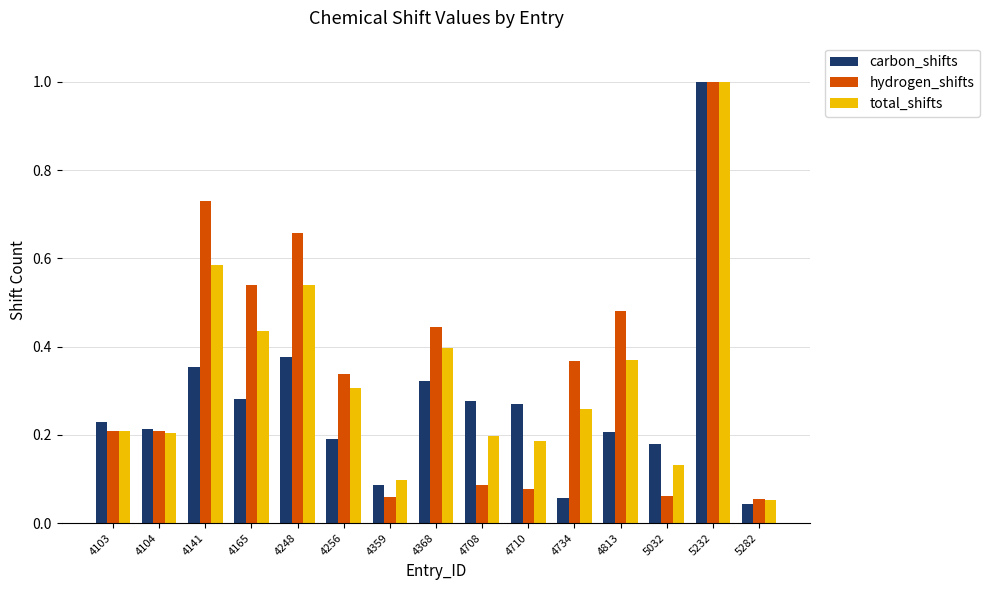

Are the bars grouped side by side (vs. stacked)?

Yes